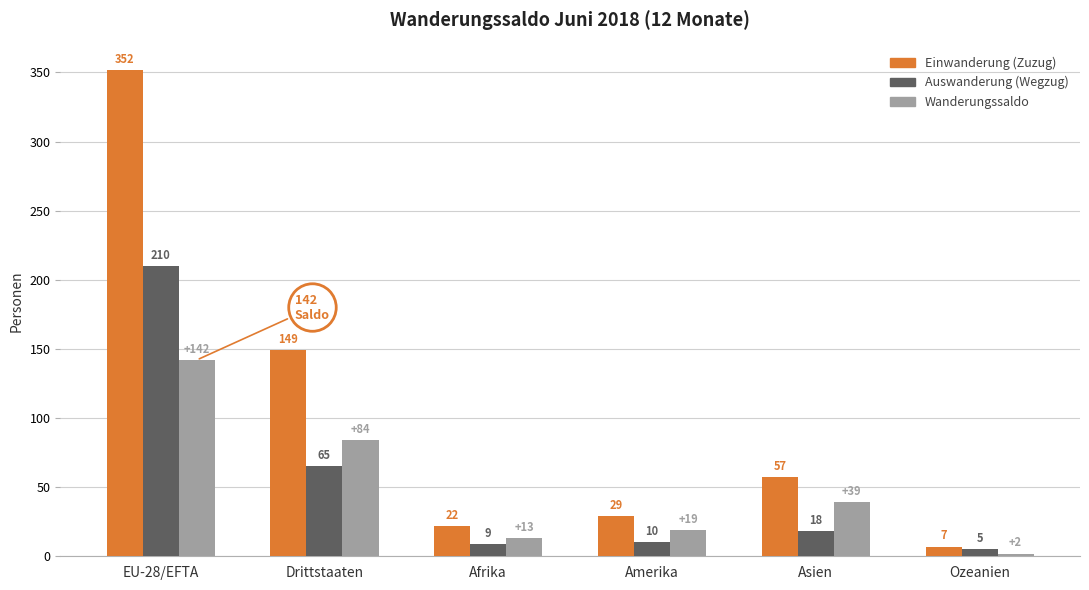

At Asien, list the series in order from smallest to largest.

Auswanderung (Wegzug), Wanderungssaldo, Einwanderung (Zuzug)